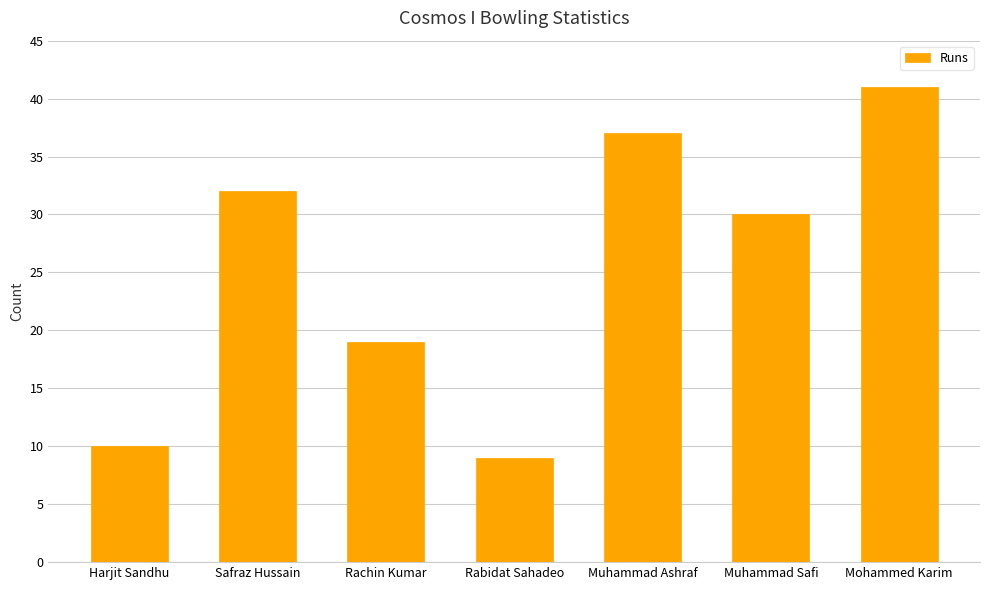

Reading right to left, list all the values displayed in this chart.

Mohammed Karim=41	Muhammad Safi=30	Muhammad Ashraf=37	Rabidat Sahadeo=9	Rachin Kumar=19	Safraz Hussain=32	Harjit Sandhu=10